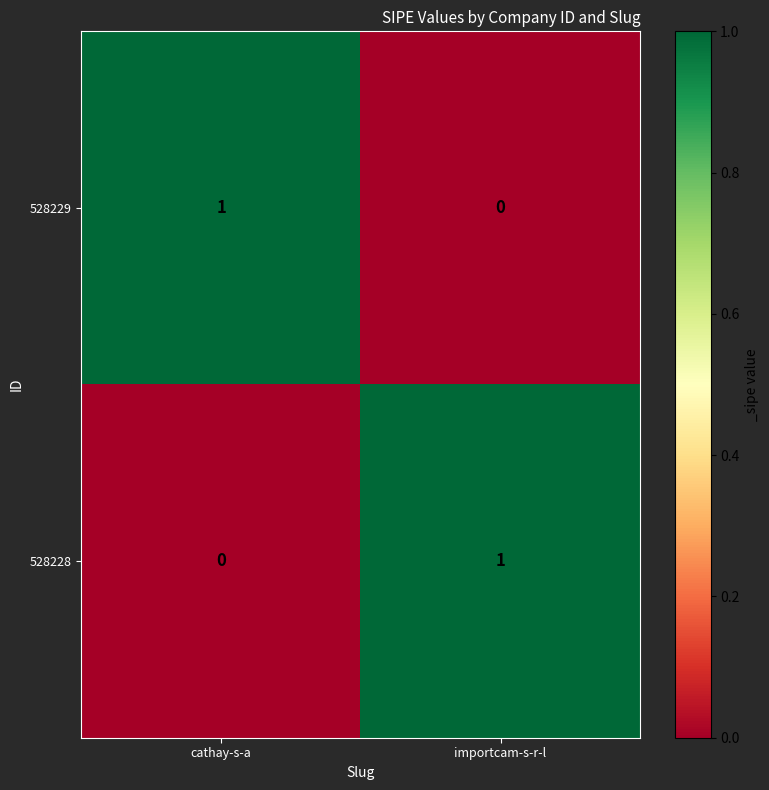

At importcam-s-r-l, list the series in order from smallest to largest.

528229, 528228